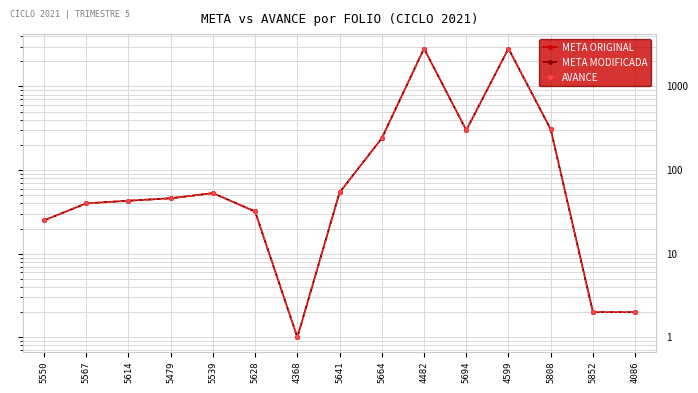

How many lines are shown in the chart?

3